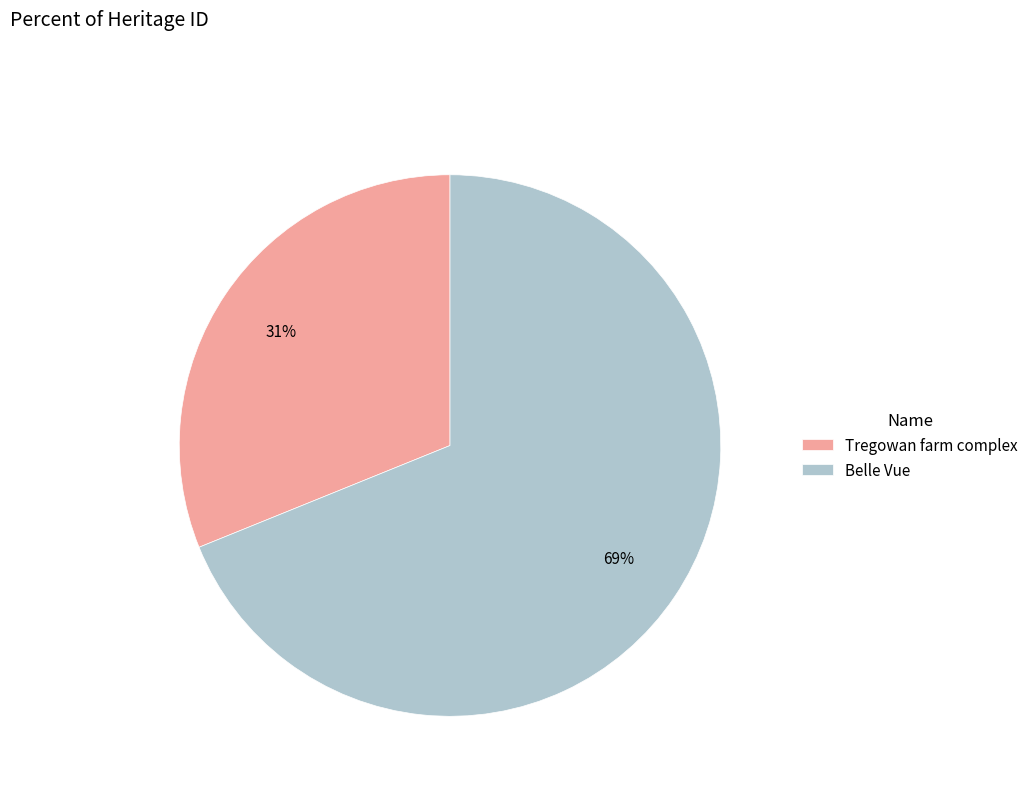

To the nearest percent, what portion does Tregowan farm complex represent?

31%